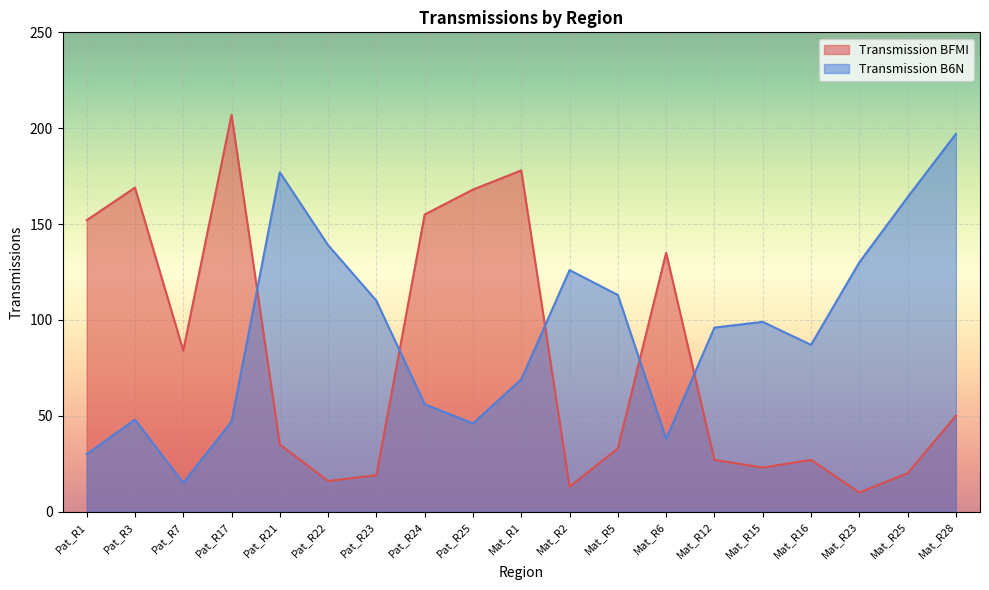

What is the label of the 3rd point from the left?

Pat_R7